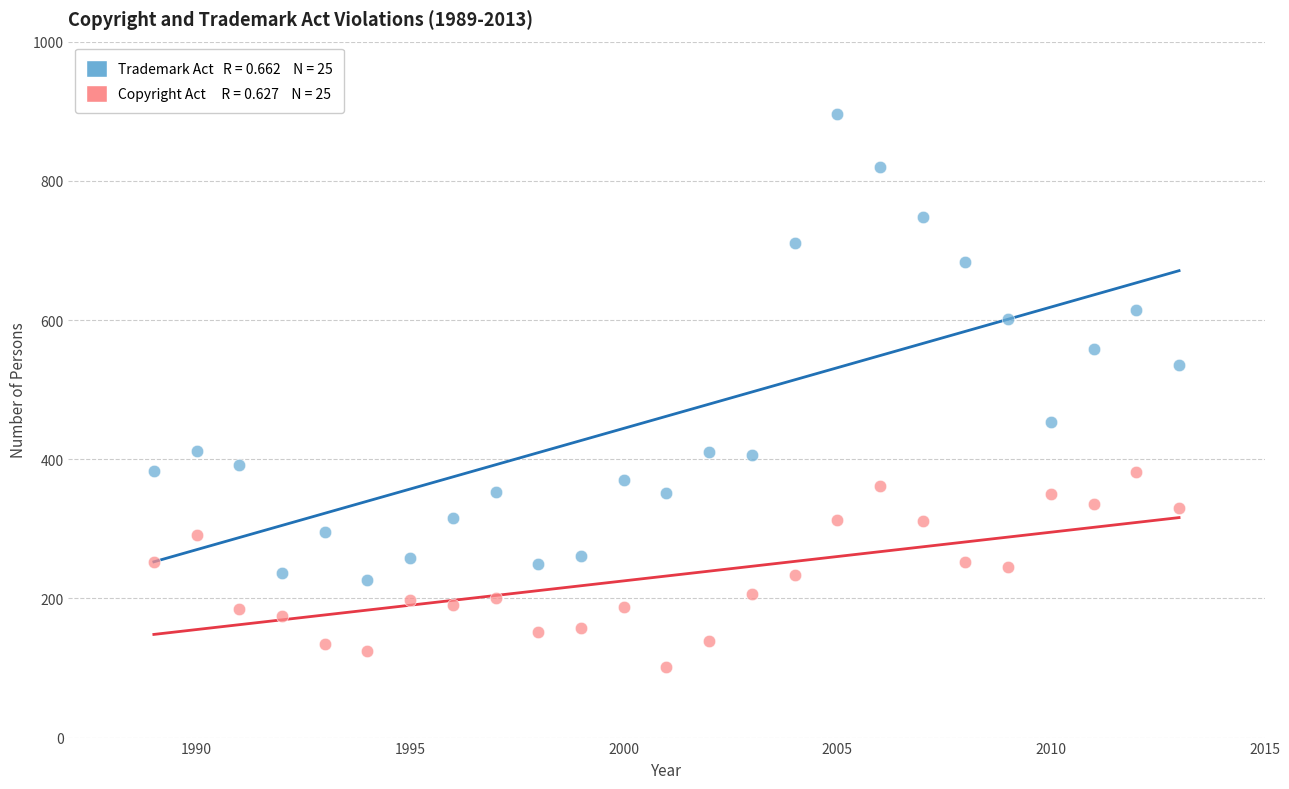

Across all data points, what is the range of Y values (max minus min)?

795